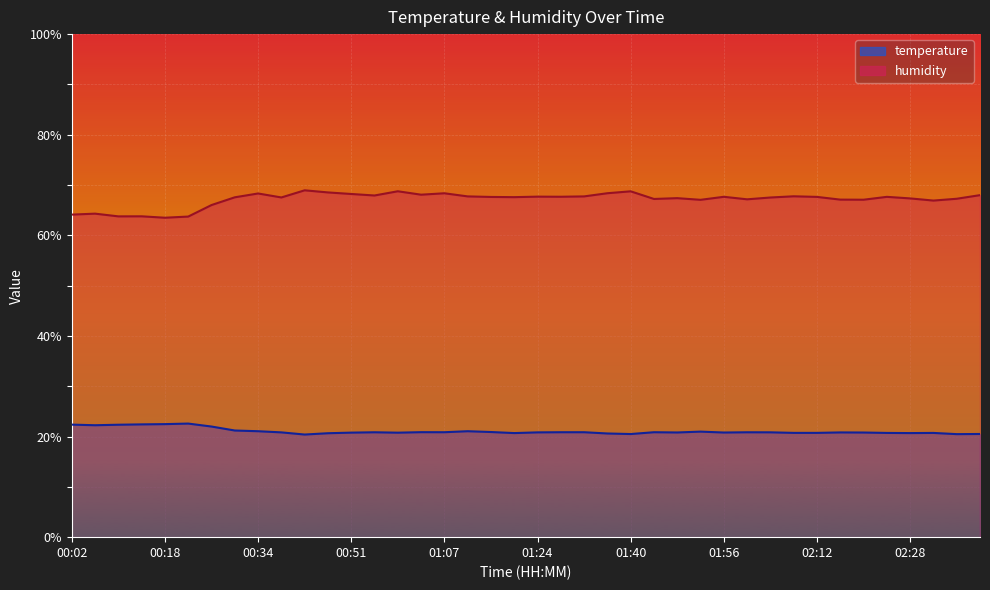

Reading left to right, what are all the values shown in this chart?

temperature: 00:02=22.4	00:06=22.2	00:10=22.4	00:14=22.4	00:18=22.5	00:22=22.6	00:26=22.0	00:30=21.2	00:34=21.1	00:38=20.8	00:42=20.4	00:47=20.7	00:51=20.8	00:55=20.9	00:59=20.8	01:03=20.9	01:07=20.9	01:11=21.1	01:16=20.9	01:20=20.7	01:24=20.8	01:28=20.9	01:32=20.9	01:36=20.6	01:40=20.5	01:44=20.9	01:48=20.8	01:52=21.0	01:56=20.8	02:00=20.9	02:04=20.8	02:08=20.7	02:12=20.7	02:16=20.8	02:20=20.8	02:24=20.7	02:28=20.7	02:32=20.7	02:36=20.5	02:40=20.5
humidity: 00:02=64.1	00:06=64.3	00:10=63.8	00:14=63.8	00:18=63.5	00:22=63.7	00:26=66.0	00:30=67.6	00:34=68.3	00:38=67.5	00:42=69.0	00:47=68.5	00:51=68.2	00:55=67.9	00:59=68.8	01:03=68.1	01:07=68.4	01:11=67.7	01:16=67.6	01:20=67.6	01:24=67.7	01:28=67.7	01:32=67.7	01:36=68.4	01:40=68.8	01:44=67.2	01:48=67.4	01:52=67.1	01:56=67.7	02:00=67.2	02:04=67.5	02:08=67.8	02:12=67.6	02:16=67.1	02:20=67.1	02:24=67.7	02:28=67.3	02:32=66.9	02:36=67.3	02:40=68.0